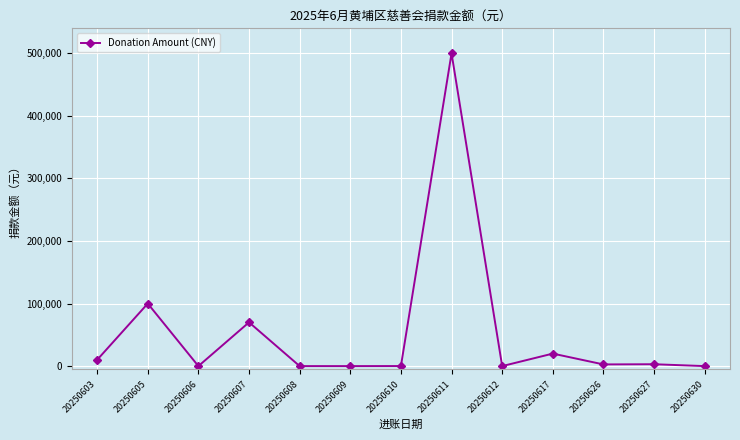

True or false: the data shows 704977.8 at 20250611.

False